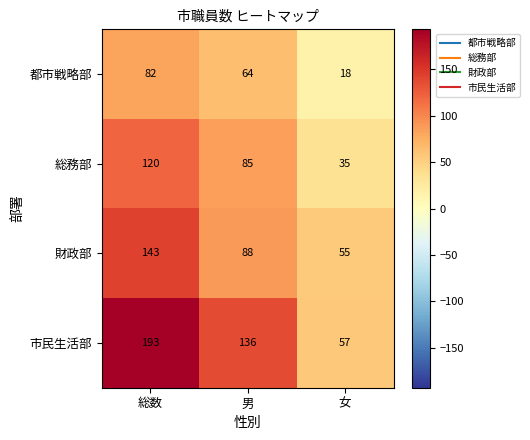

Rank the series by their maximum value, from lowest to highest.

都市戦略部, 総務部, 財政部, 市民生活部